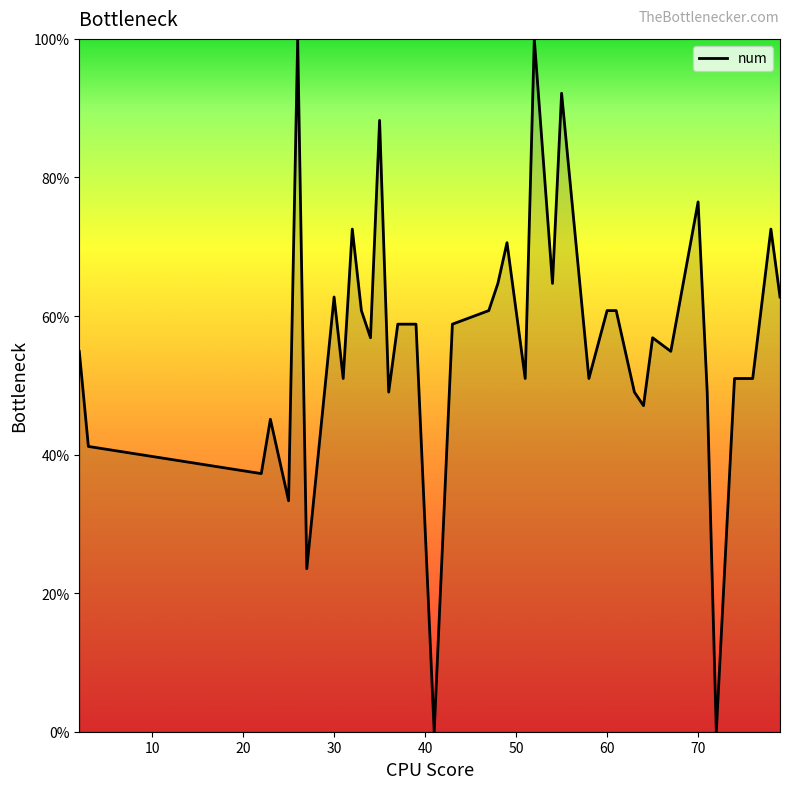

What is the greatest value displayed?

100.0